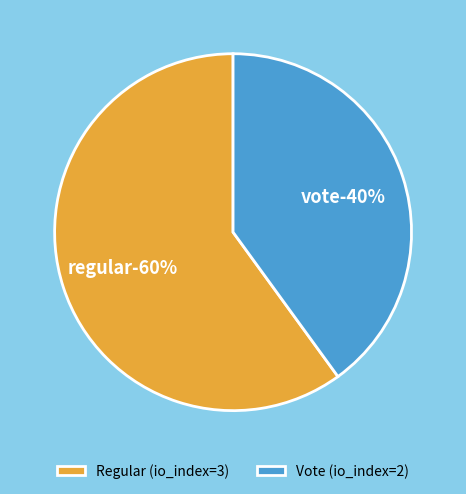

Does any single category account for the majority?

Yes